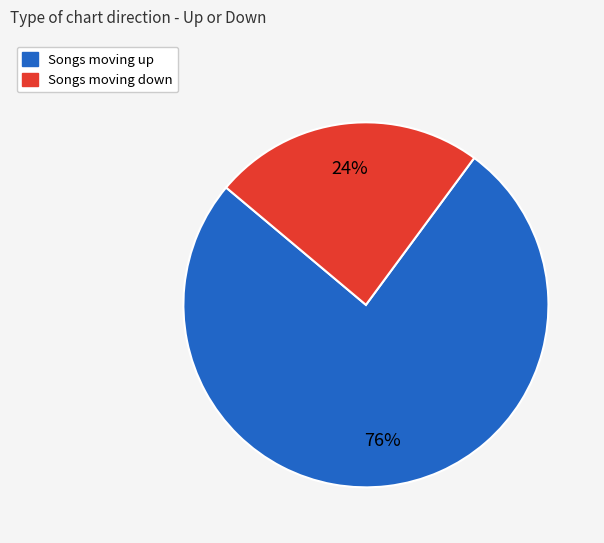

How many segments does this pie chart have?

2